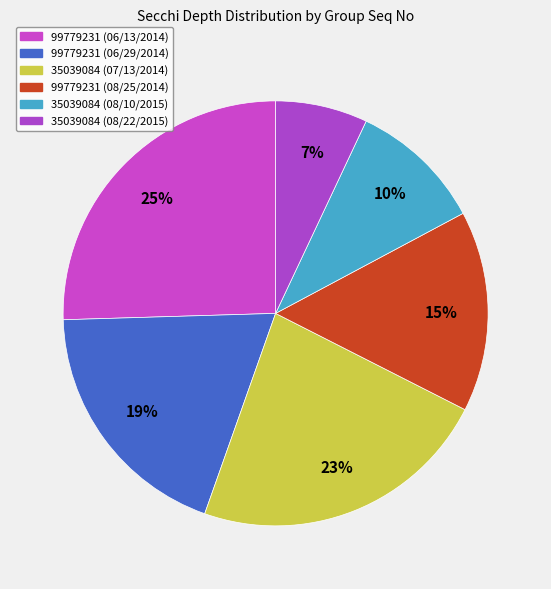

Do 99779231 (08/25/2014) and 35039084 (08/22/2015) together represent more than half of the pie?

No